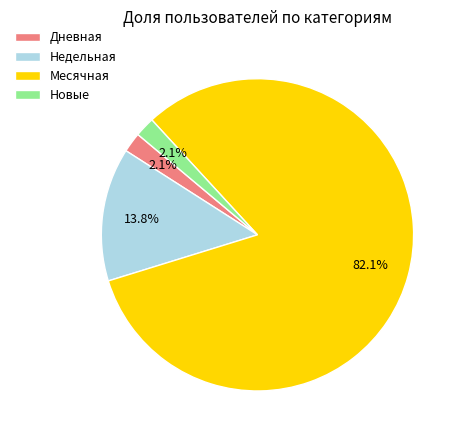

Is it true that Недельная is 49% of the pie?

False